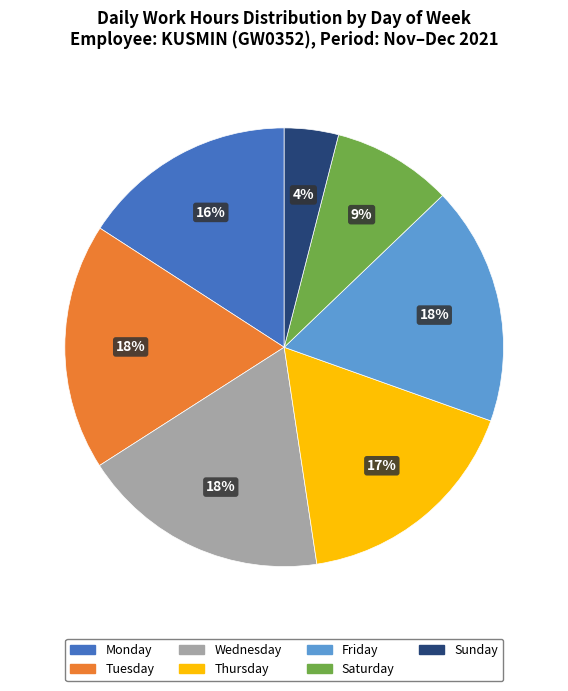

To the nearest percent, what is the average slice percentage?

14%